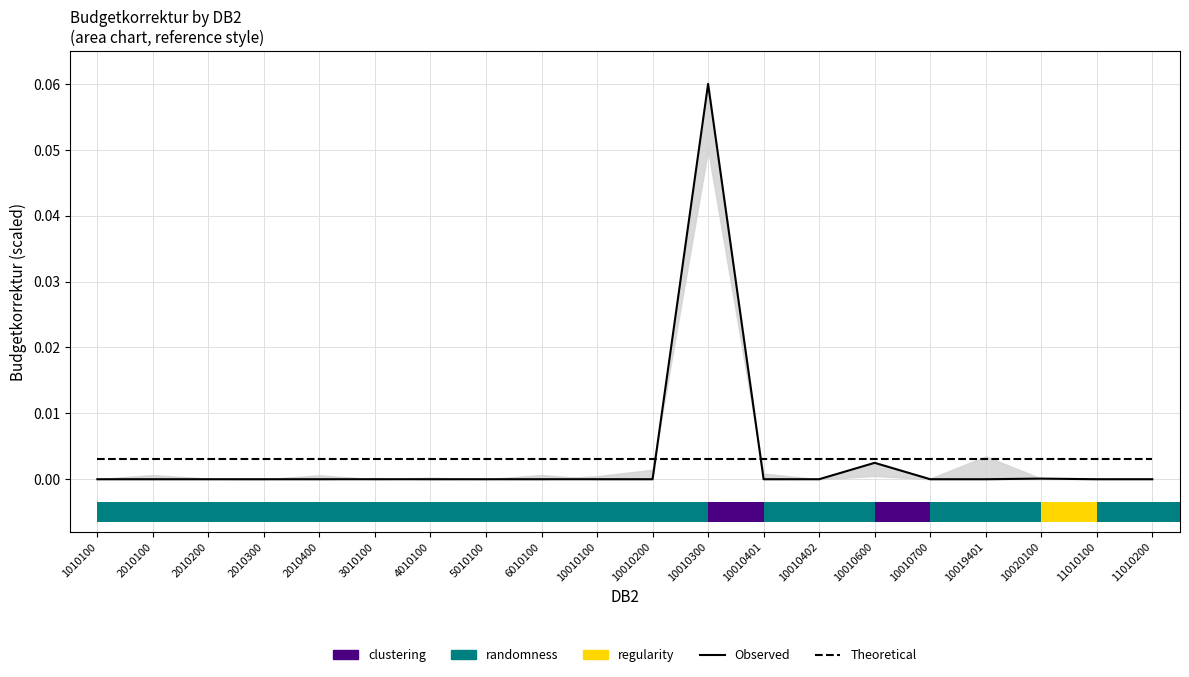

What is the sum of all Theoretical values?

0.1